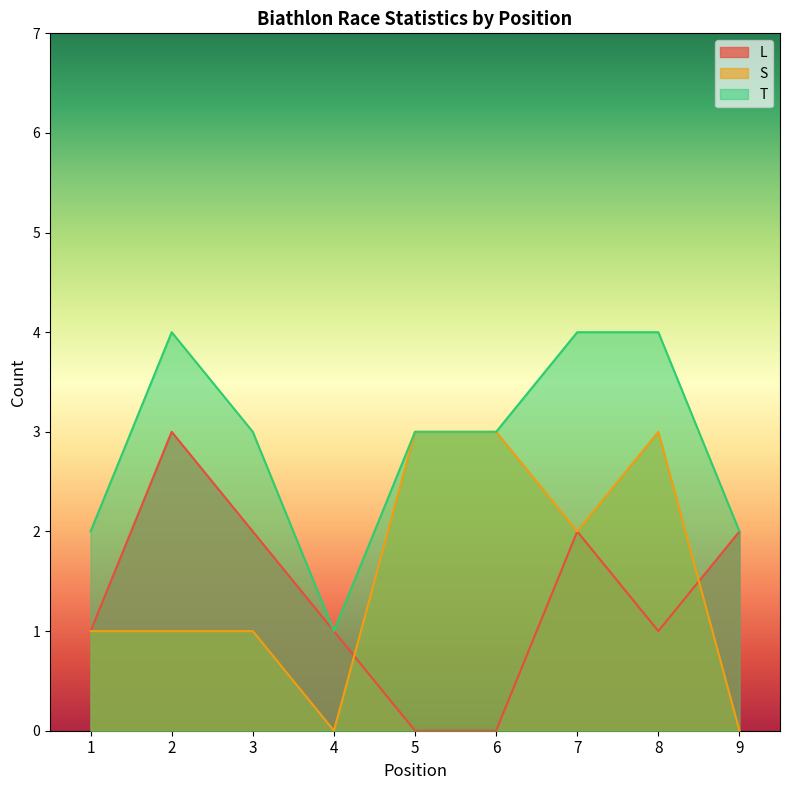

True or false: L and T intersect in this chart.

False